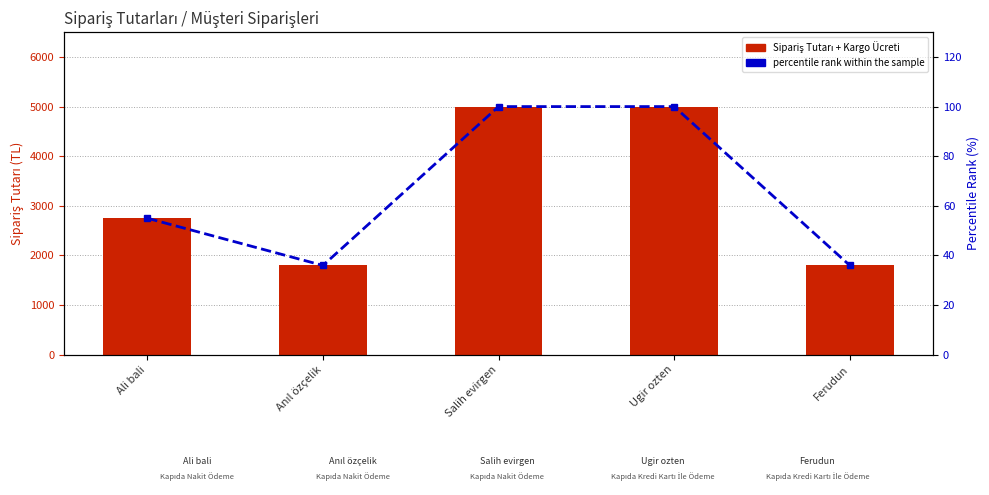

Between Anıl özçelik and Ferudun, which series saw the biggest shift?

Sipariş Tutarı + Kargo Ücreti